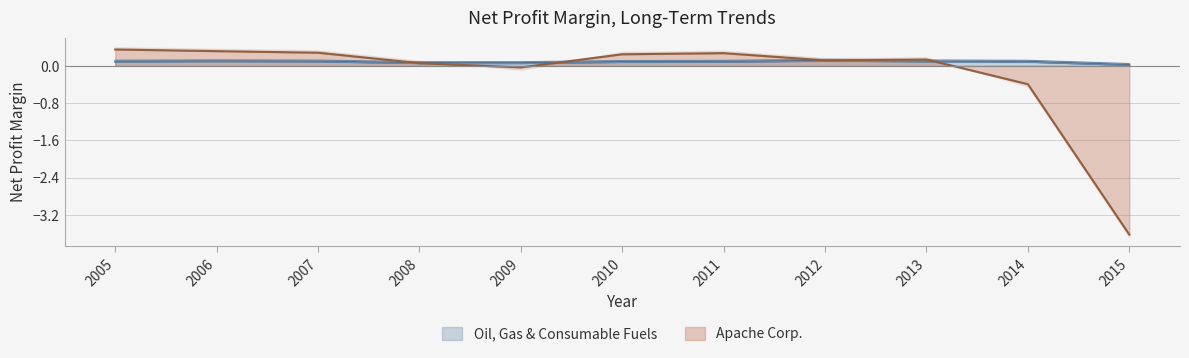

Is the value of Oil, Gas & Consumable Fuels at 2006 greater than the value of Apache Corp. at 2005?

No